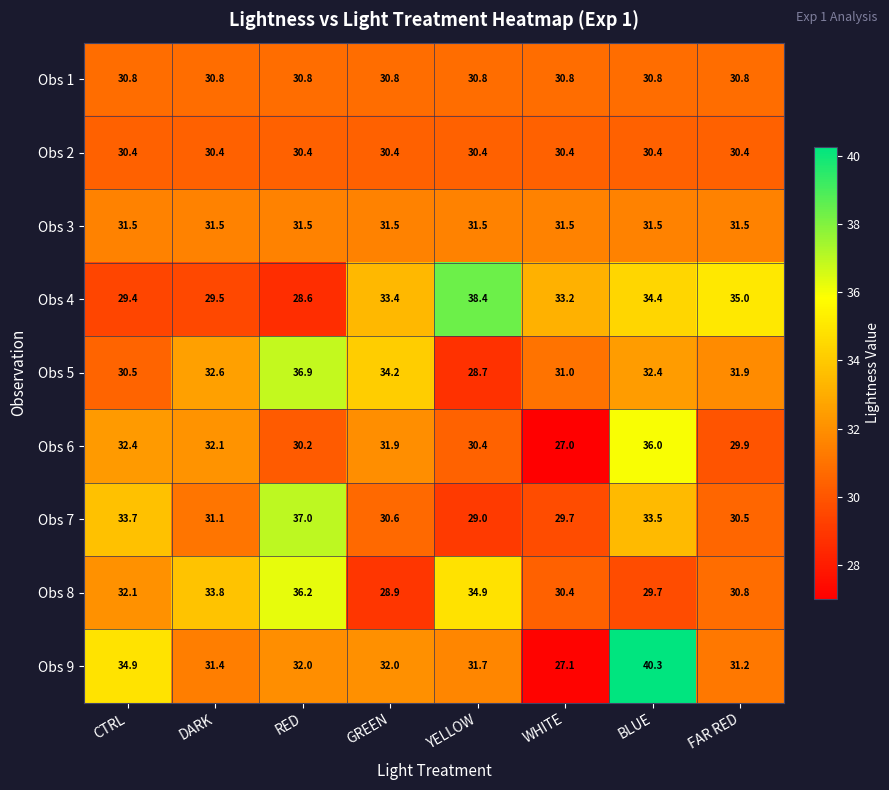

At DARK, list the series in order from smallest to largest.

Obs 4, Obs 2, Obs 1, Obs 7, Obs 9, Obs 3, Obs 6, Obs 5, Obs 8